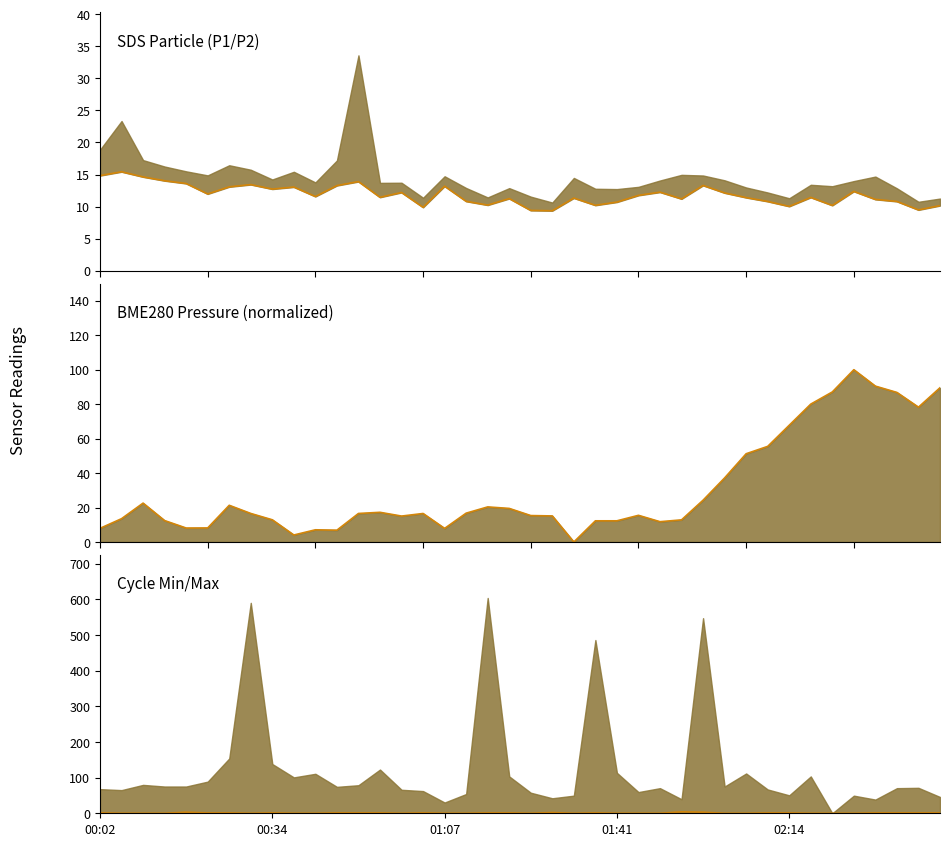

What is the total value across all series at 9?

17.1